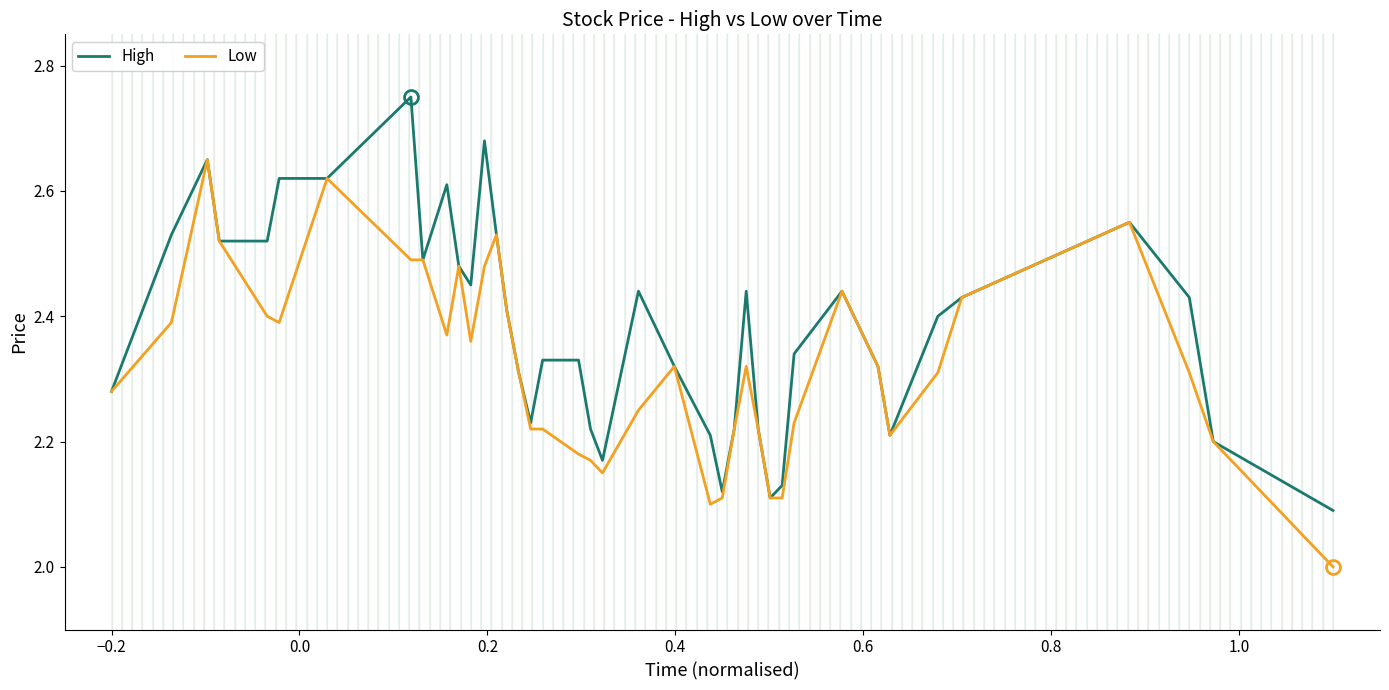

Does the chart display data point markers on the line(s)?

No